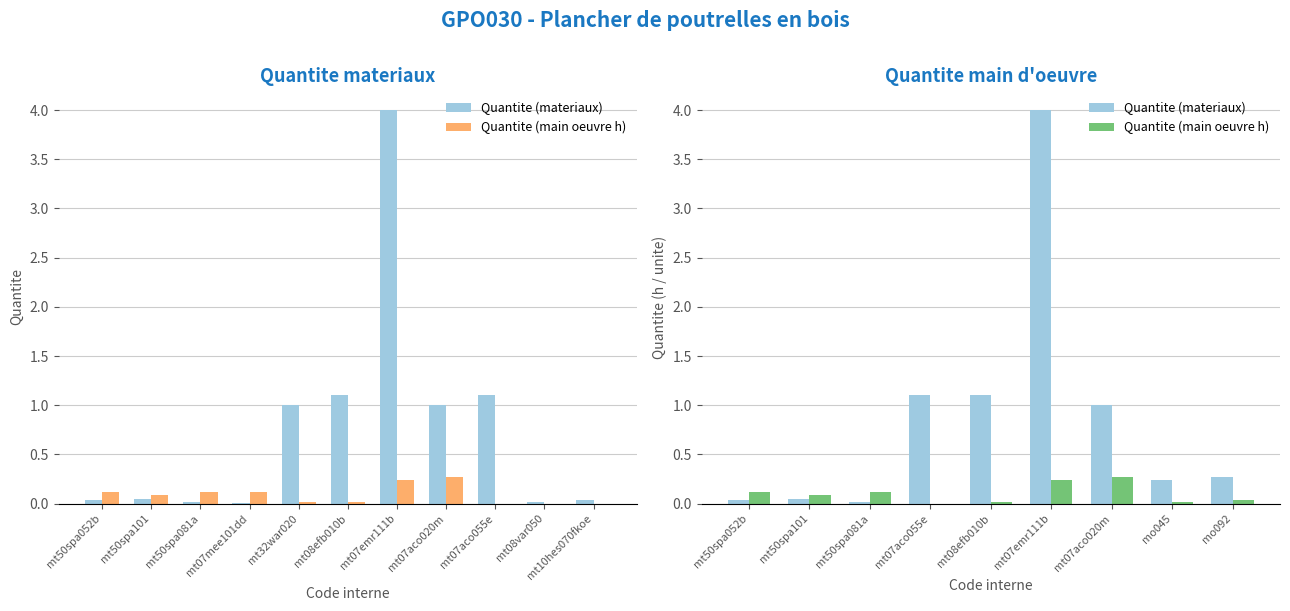

Rank the series by their maximum value, from lowest to highest.

Quantite (main oeuvre h), Quantite (materiaux)